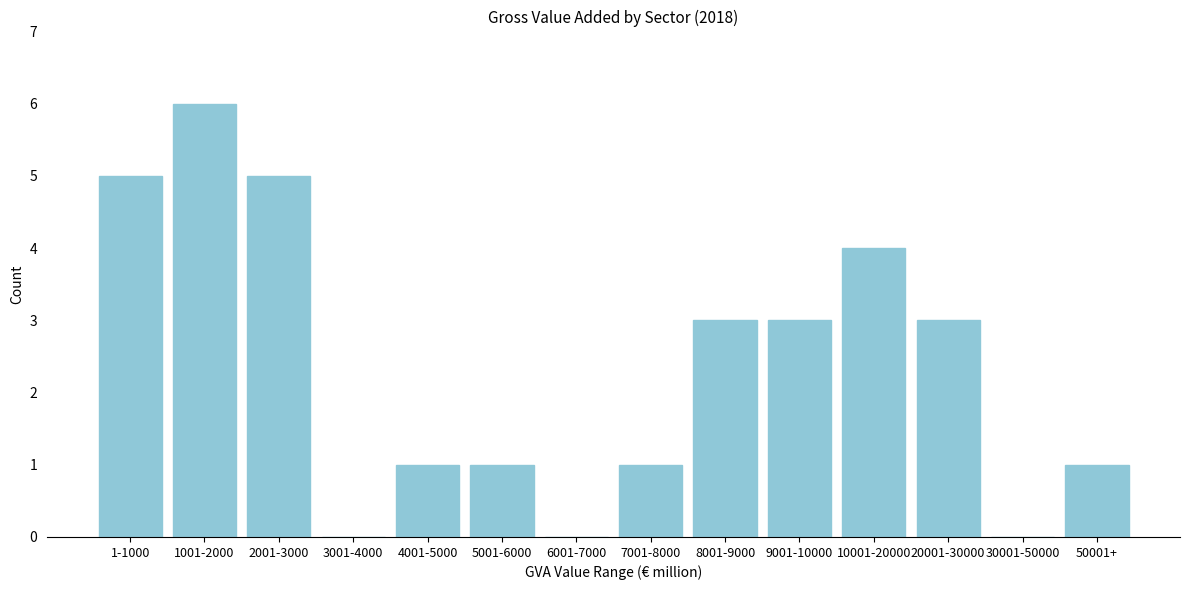

Reading right to left, list all the values displayed in this chart.

50001+=1	30001-50000=0	20001-30000=3	10001-20000=4	9001-10000=3	8001-9000=3	7001-8000=1	6001-7000=0	5001-6000=1	4001-5000=1	3001-4000=0	2001-3000=5	1001-2000=6	1-1000=5